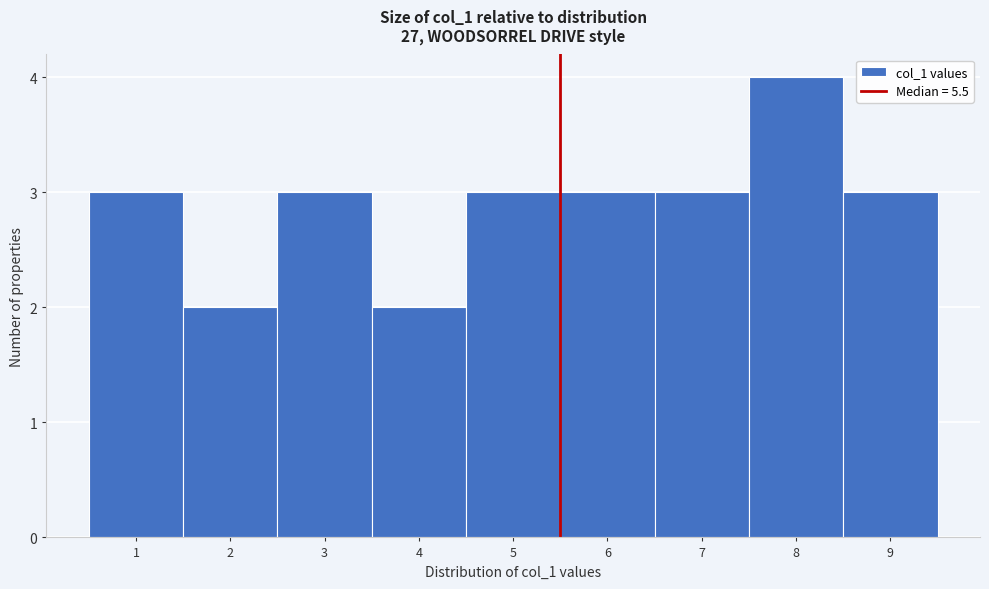

Reading left to right, list every bar in this chart as the range it spans on the x-axis followed by its height. The values are not printed on the chart, so give them approximately, as read against the axis.

0.5 to 1.5: 3
1.5 to 2.5: 2
2.5 to 3.5: 3
3.5 to 4.5: 2
4.5 to 5.5: 3
5.5 to 6.5: 3
6.5 to 7.5: 3
7.5 to 8.5: 4
8.5 to 9.5: 3